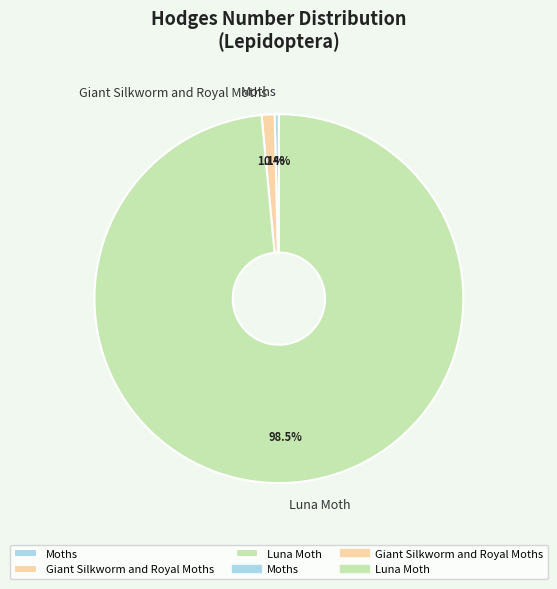

What is the smallest slice in the pie chart?

Moths